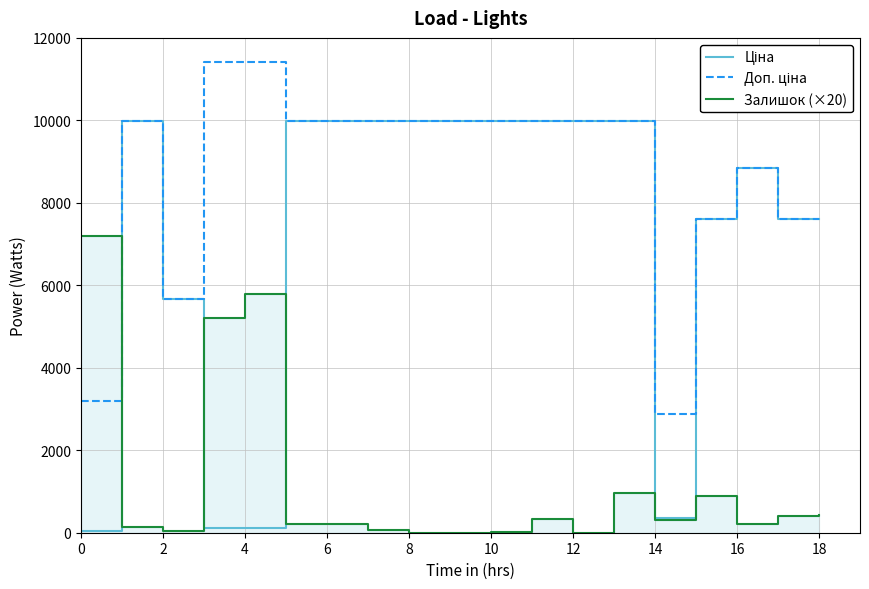

Reading left to right, transcribe all the data shown in this chart.

Ціна: 32.0	9975.0	5673.8	114.1	114.1	9975.0	9975.0	9975.0	9975.0	9975.0	9975.0	9975.0	9975.0	9975.0	359.9	7596.5	8856.7	7596.5	7596.5
Доп. ціна: 3205.0	9975.0	5673.8	11410.0	11410.0	9975.0	9975.0	9975.0	9975.0	9975.0	9975.0	9975.0	9975.0	9975.0	2878.8	7596.5	8856.7	7596.5	7596.5
Залишок (×20): 7200.0	140.0	40.0	5200.0	5800.0	220.0	220.0	60.0	0.0	0.0	20.0	340.0	0.0	960.0	300.0	880.0	220.0	400.0	420.0